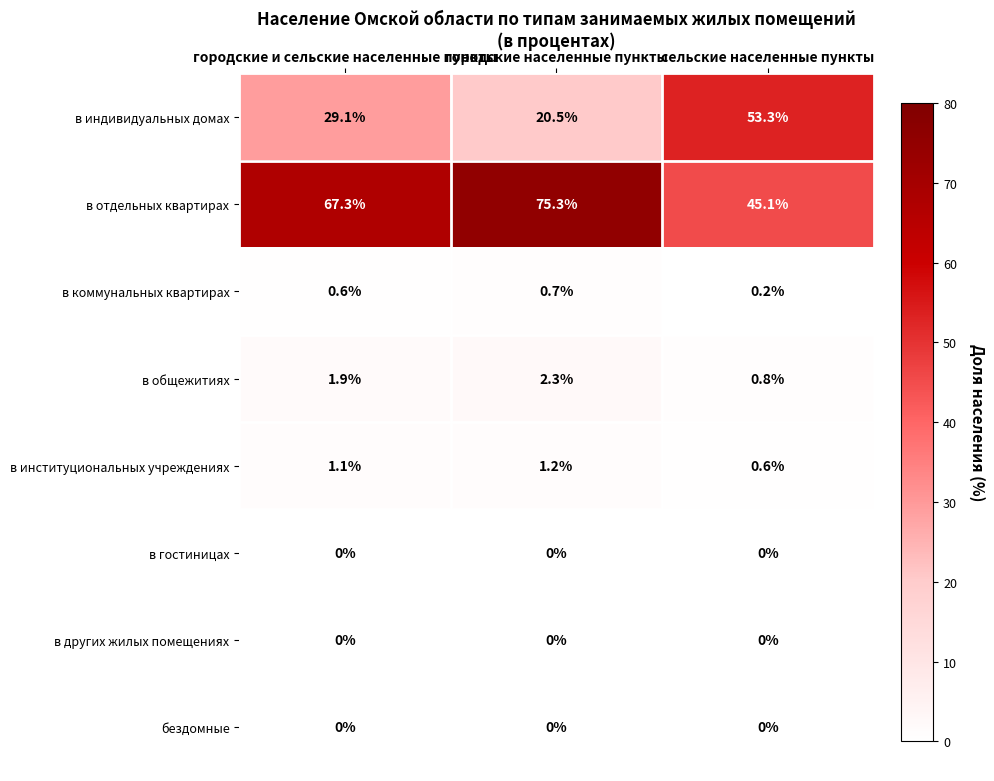

Which category has the highest value in the в институциональных учреждениях series?

городские населенные пункты